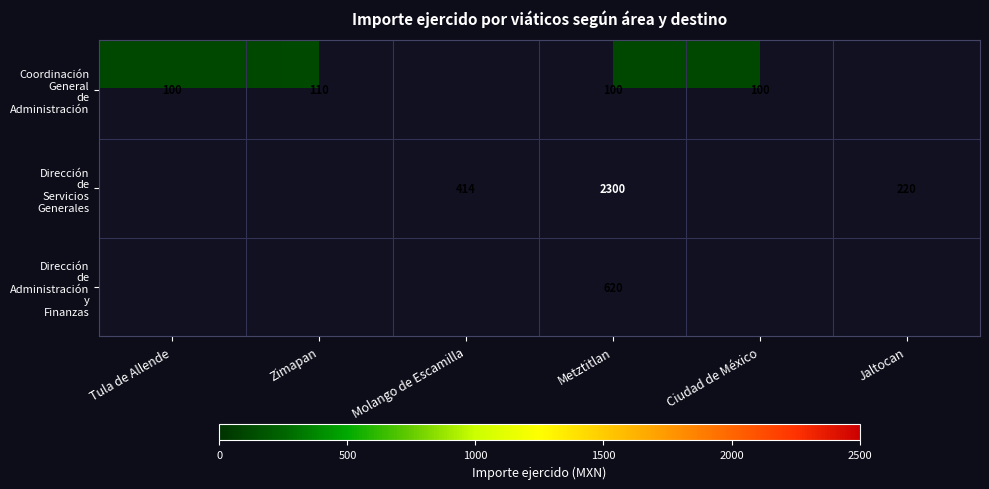

Count the number of categories in the chart.

6